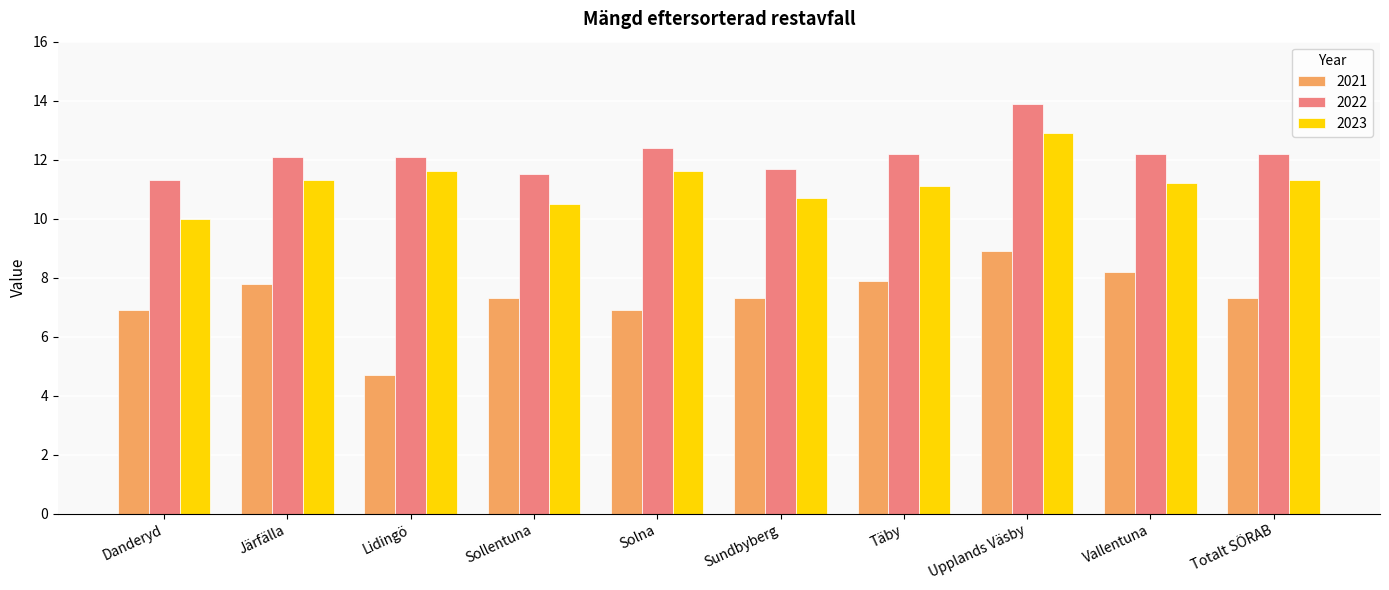

At Upplands Väsby, list the series in order from smallest to largest.

2021, 2023, 2022